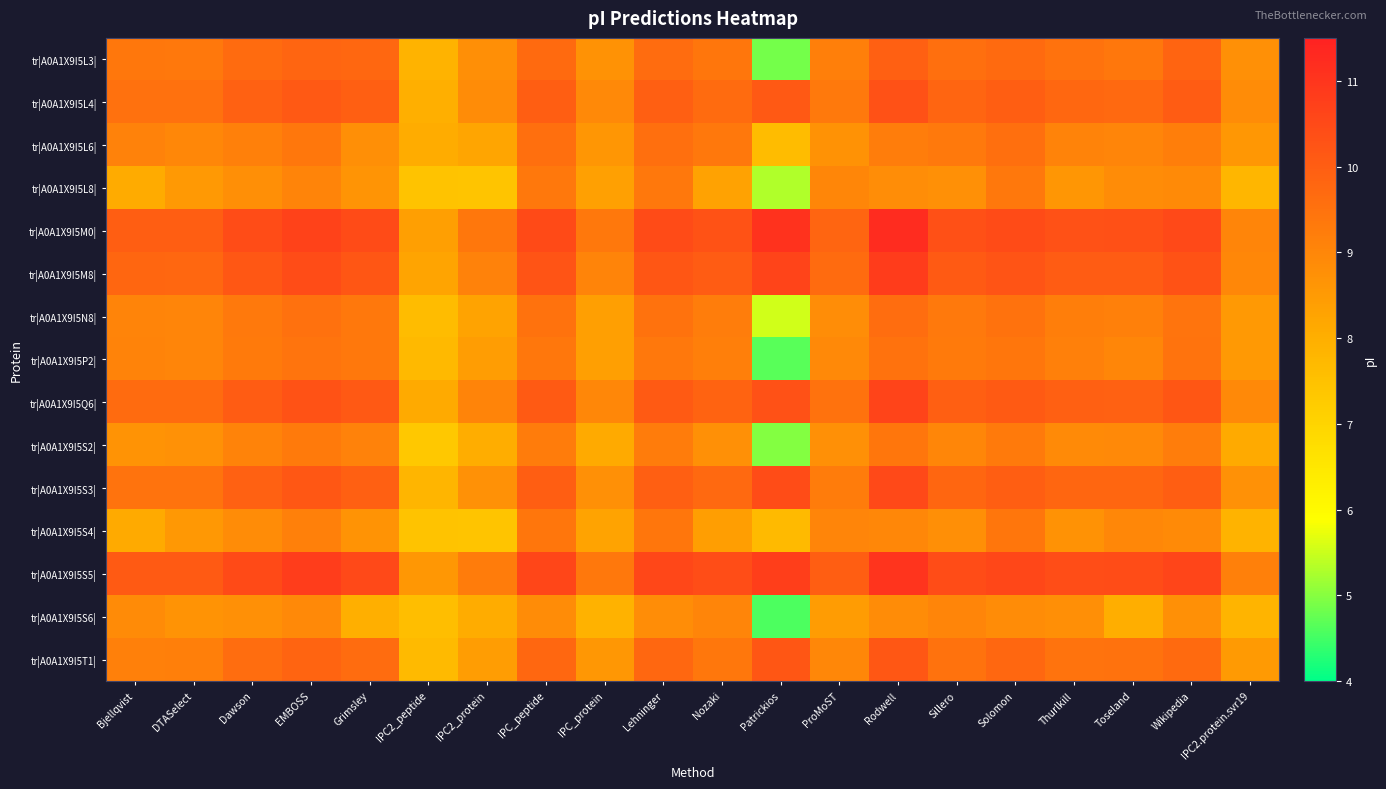

How many data points does each series have?

20